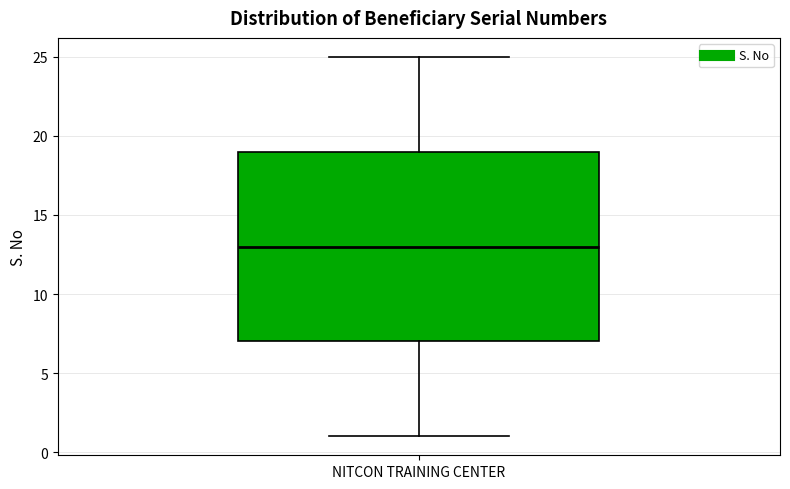

Where is the upper edge of the box for NITCON TRAINING CENTER on the y-axis? The values are not printed on the chart, so give them approximately, as read against the axis.

19